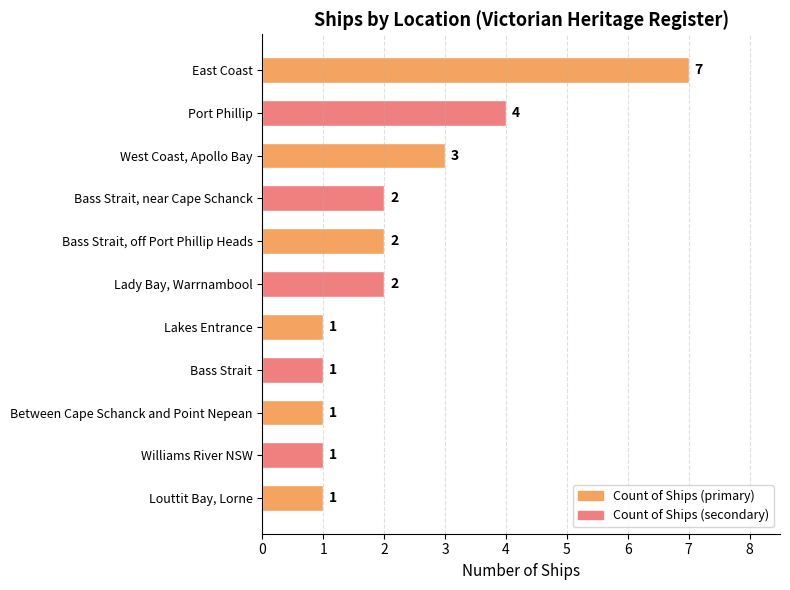

What position from the bottom is Bass Strait?

4